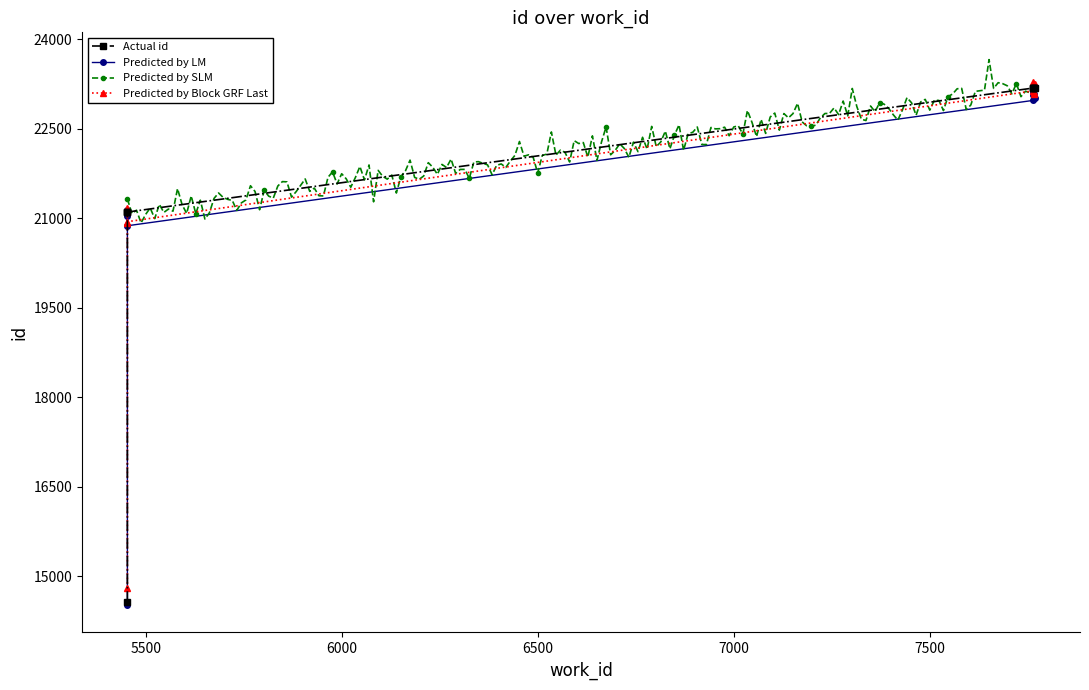

True or false: the data has more than 2 interior local peaks.

False